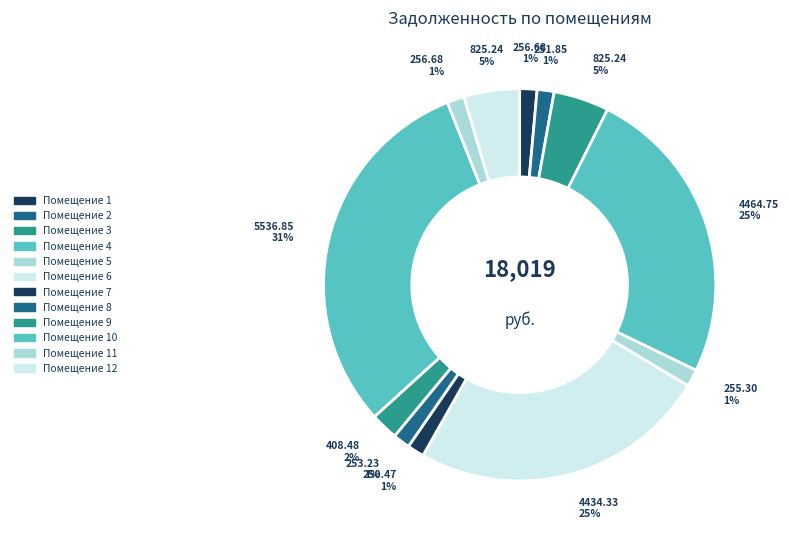

How many slices are in this pie chart?

12